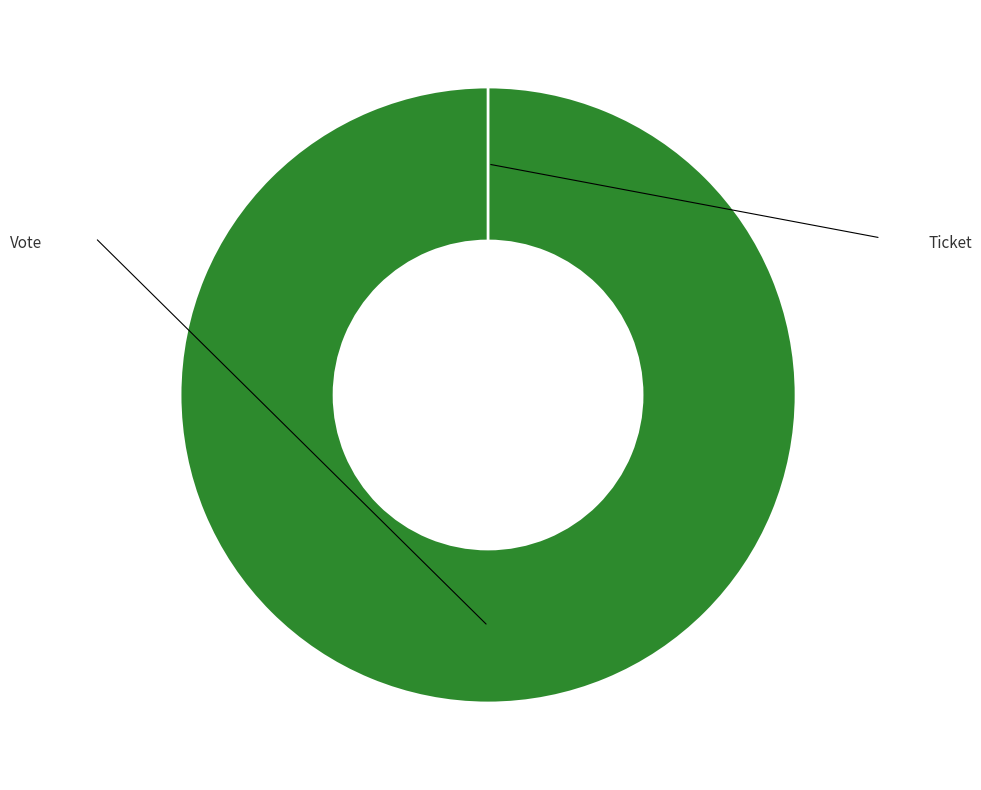

The Vote slice represents 100% of the pie. True or false?

True